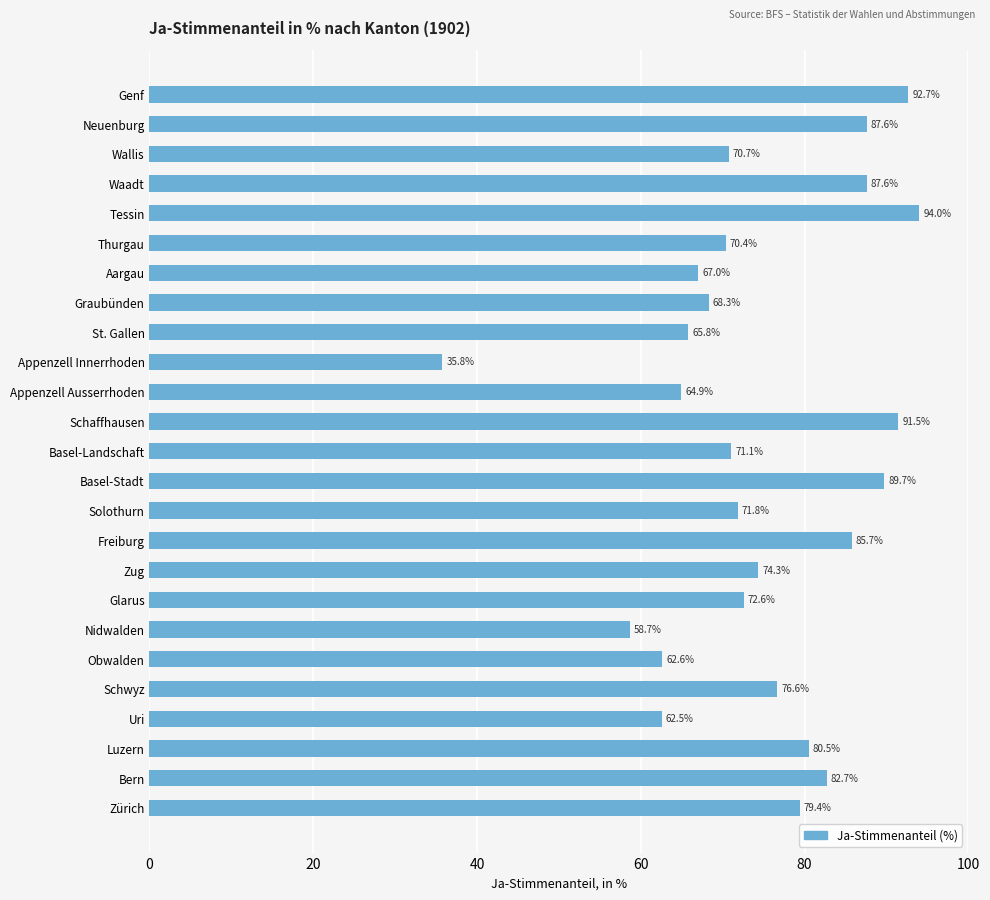

How many values exceed 72?

13